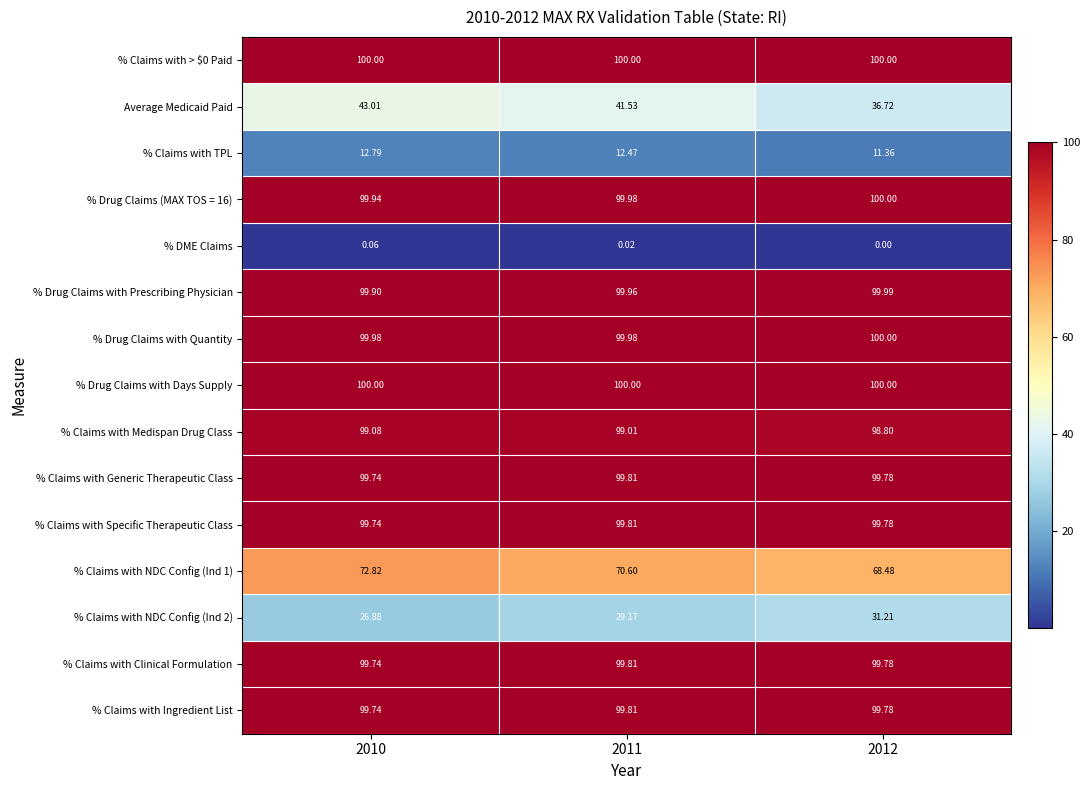

Which series changed the most between 2010 and 2012?

Average Medicaid Paid